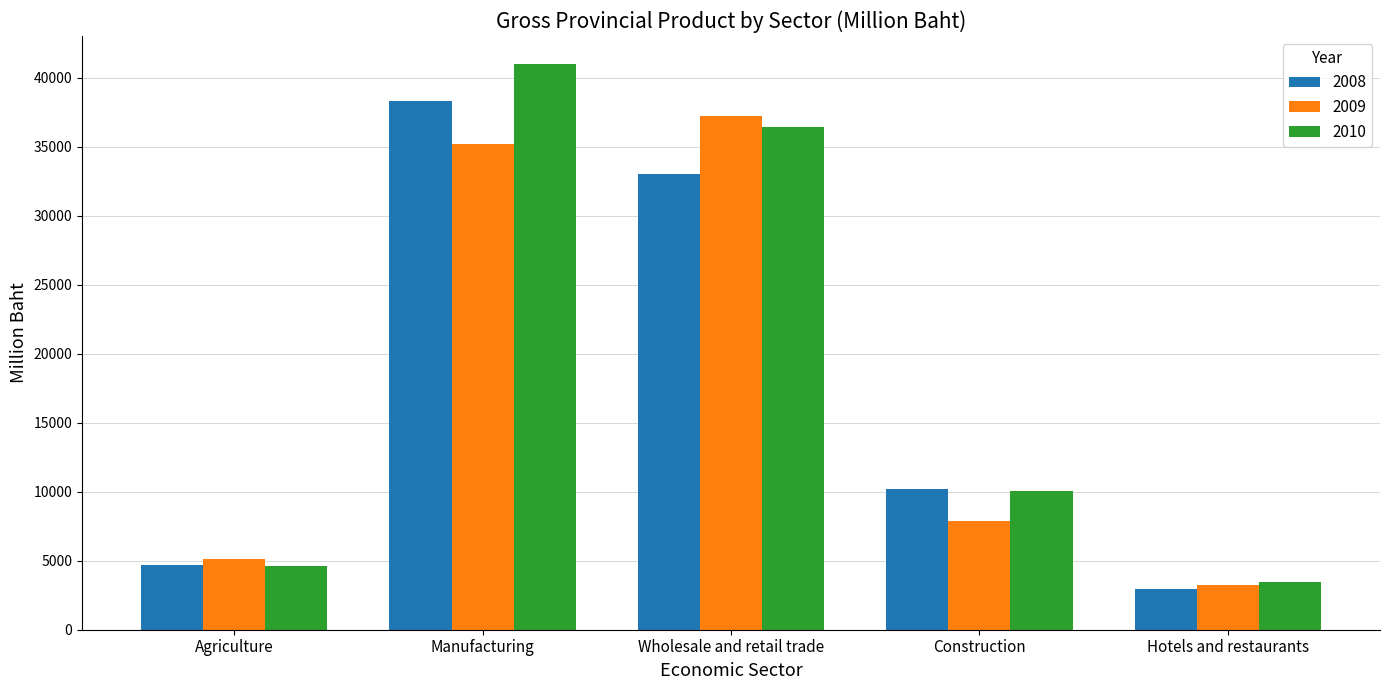

Is it true that 2010 equals 14190.9 at Construction?

False